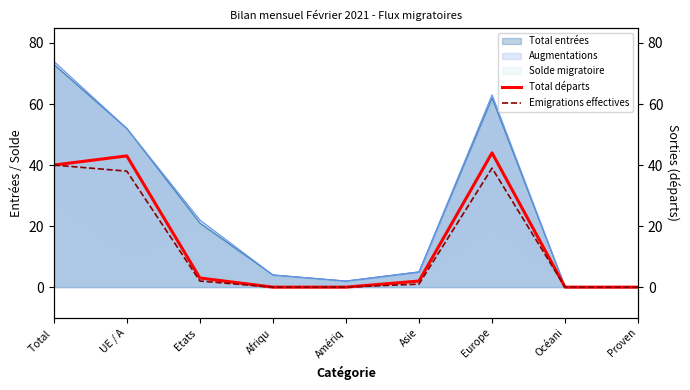

What is the difference between the maximum and minimum values in the Emigrations effectives series?

40